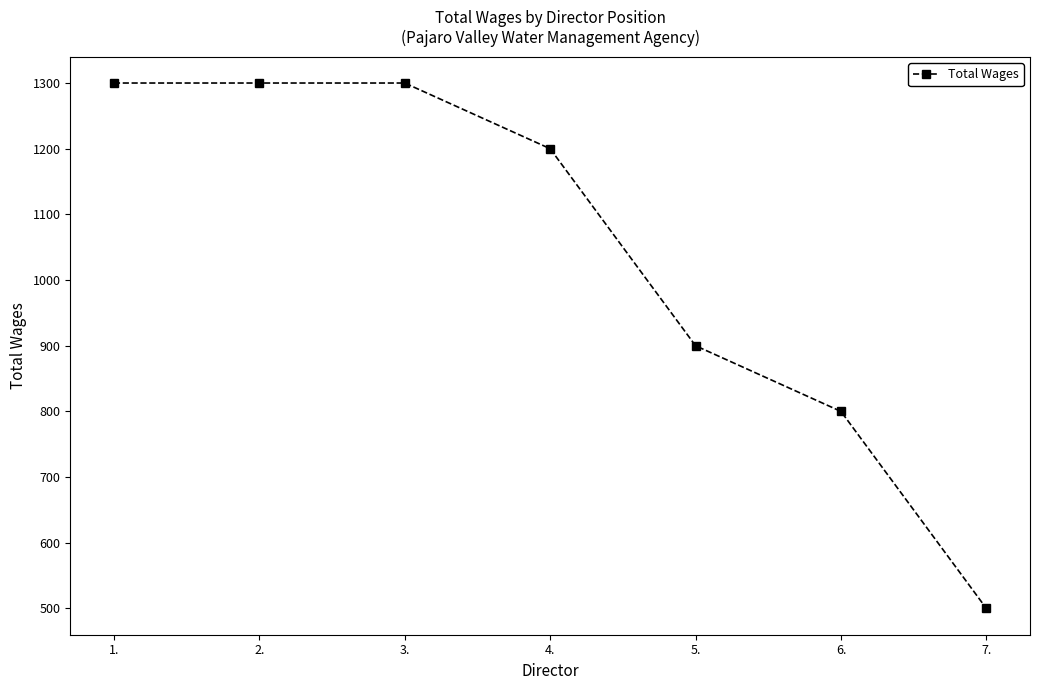

Reading left to right, transcribe all the data shown in this chart.

1.=1300	2.=1300	3.=1300	4.=1200	5.=900	6.=800	7.=500